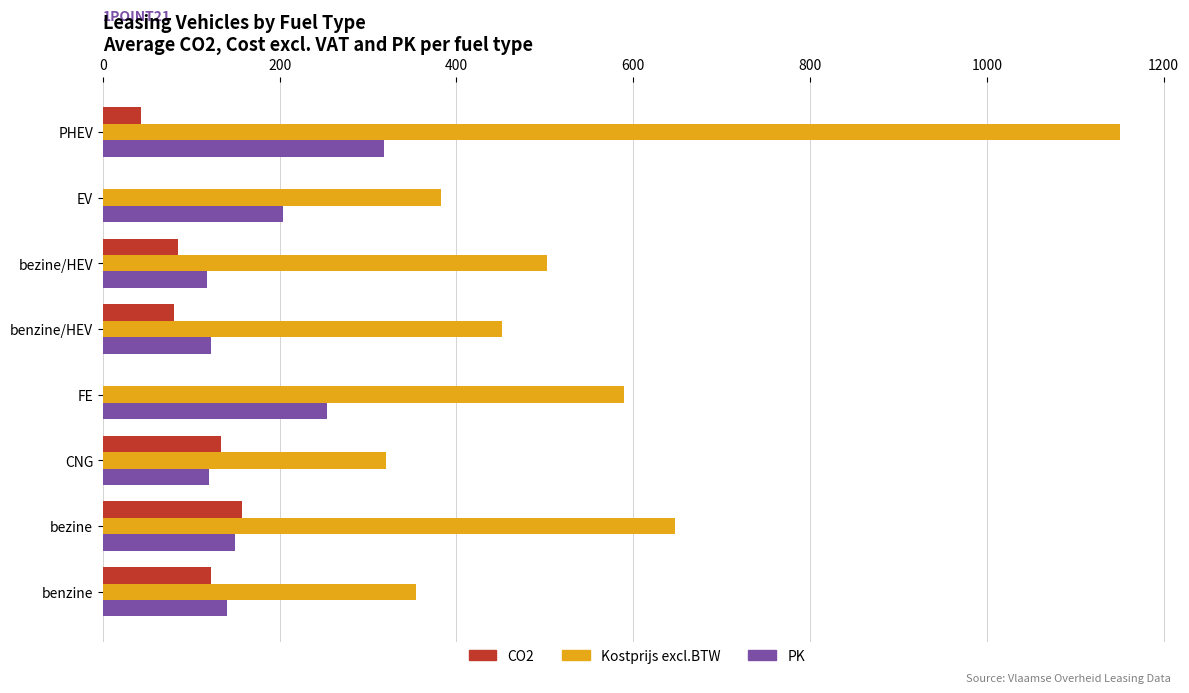

What is the sum of the Kostprijs excl.BTW values at benzine and PHEV?

1504.6